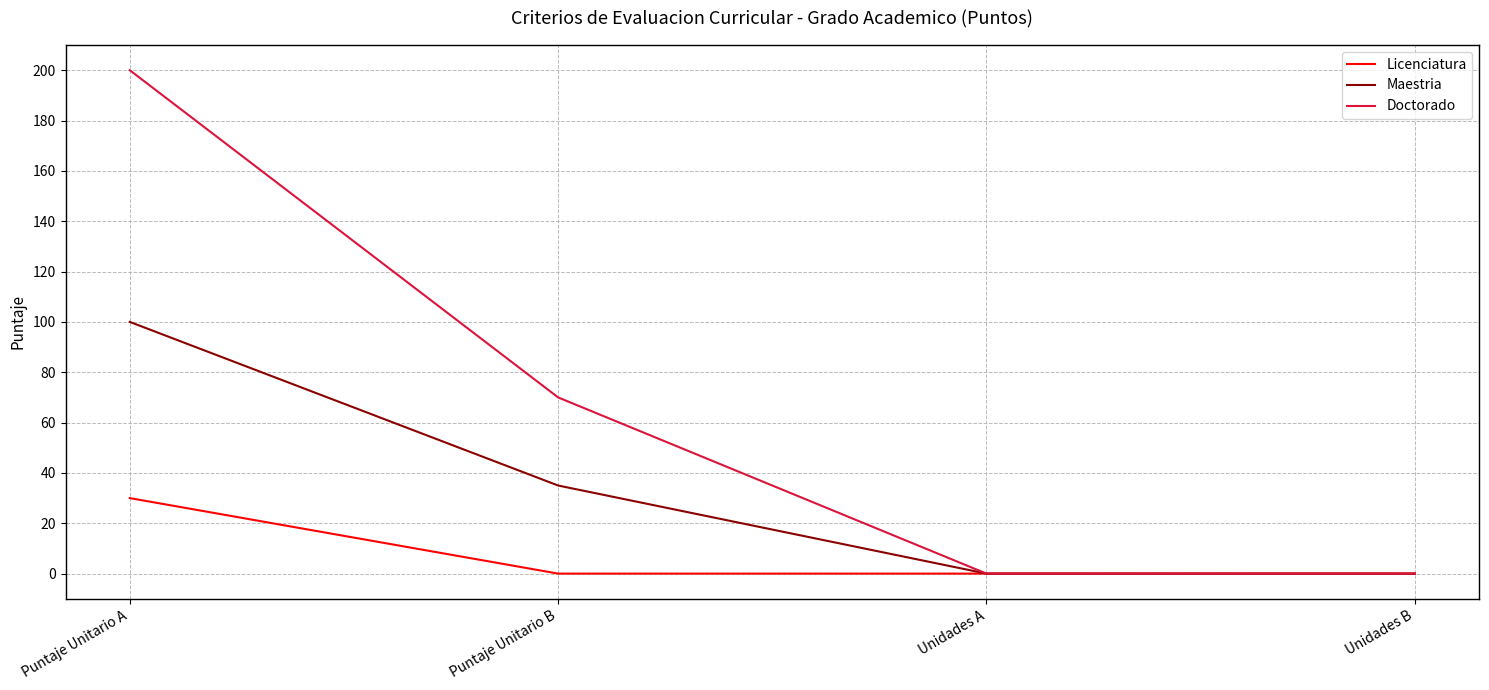

At which label does Licenciatura reach its peak?

Puntaje Unitario A